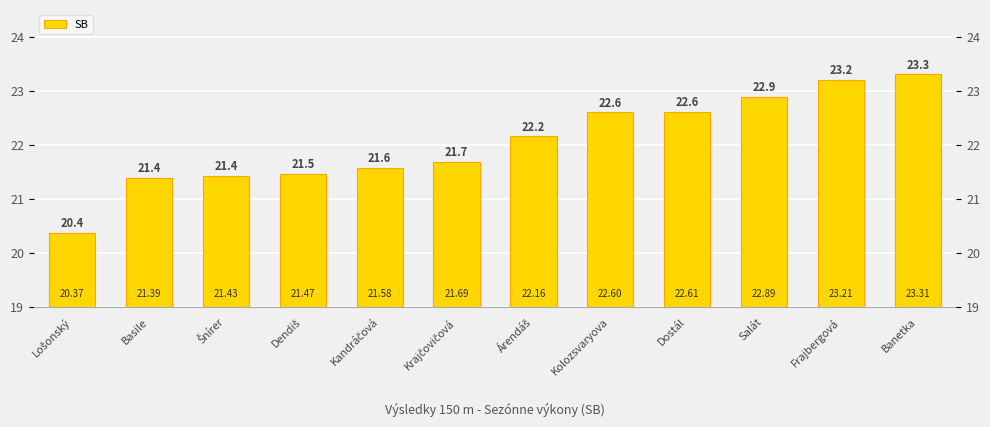

How many data points are less than 22?

6